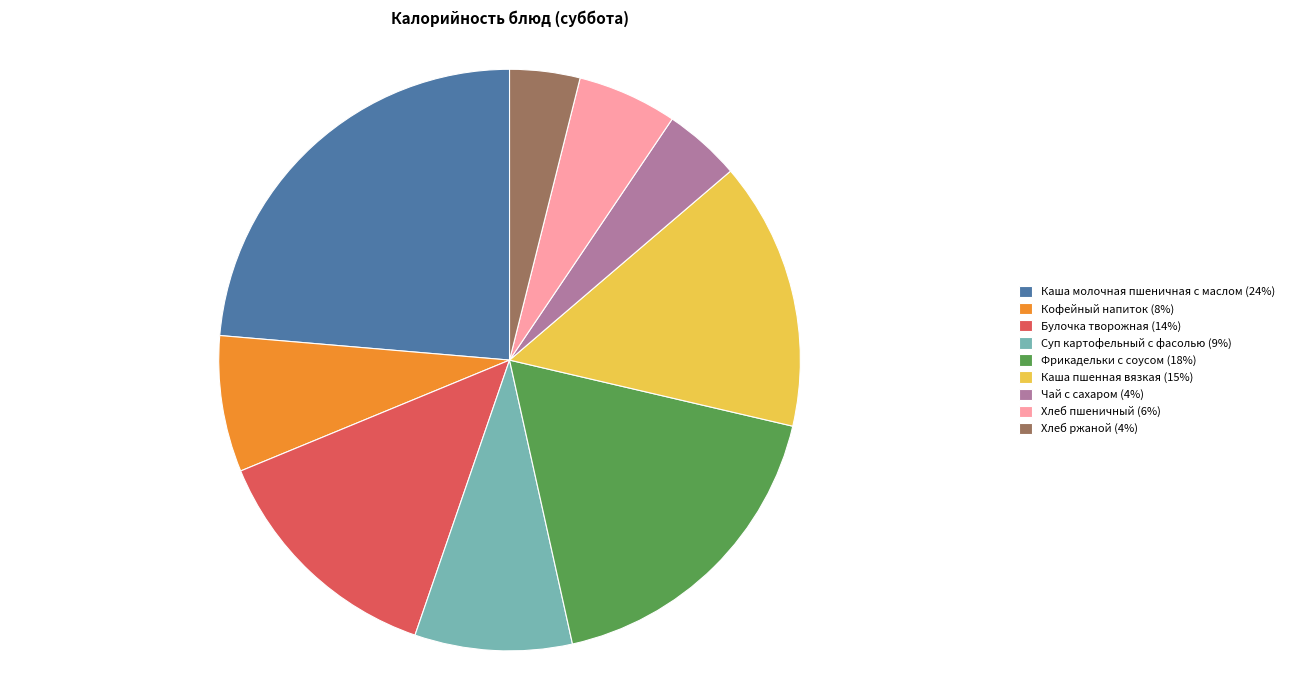

Is the sum of Чай с сахаром and Каша пшенная вязкая greater than half?

No